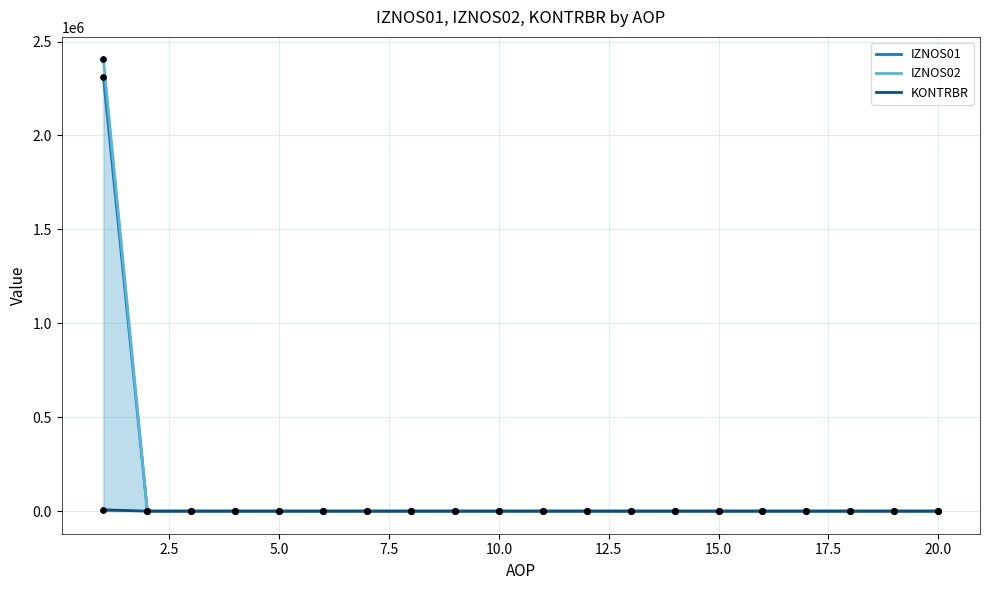

At how many categories does at least one series exceed 2016668?

1